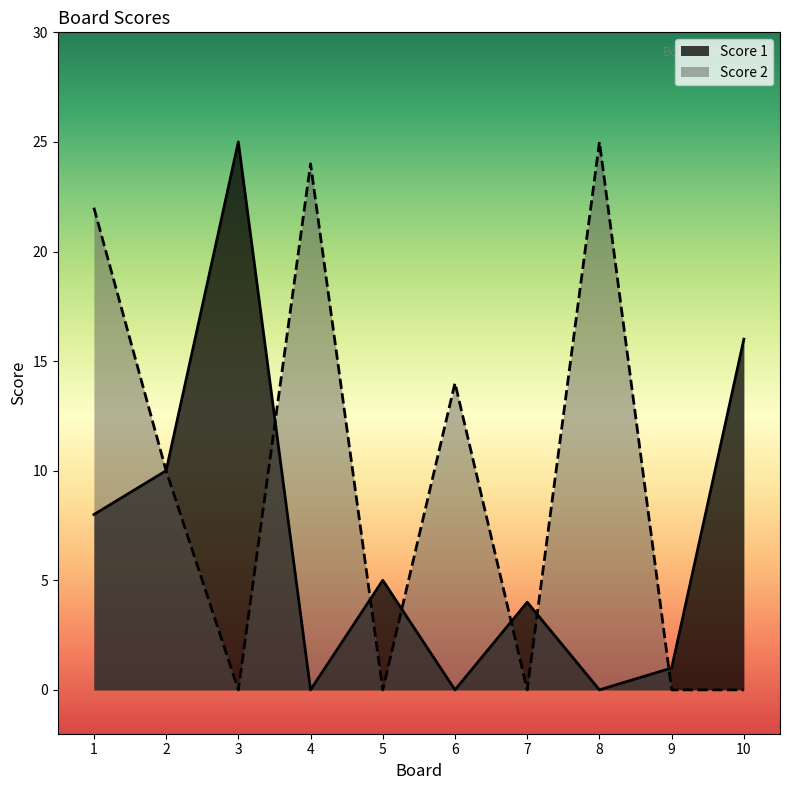

What is the average value of the Score 1 series?

7